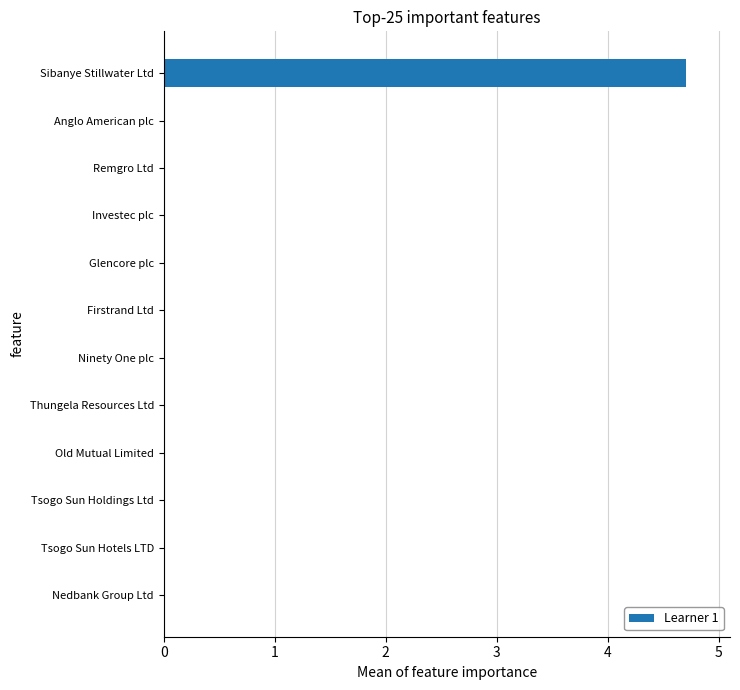

Which has a higher value, Sibanye Stillwater Ltd or Remgro Ltd?

Sibanye Stillwater Ltd